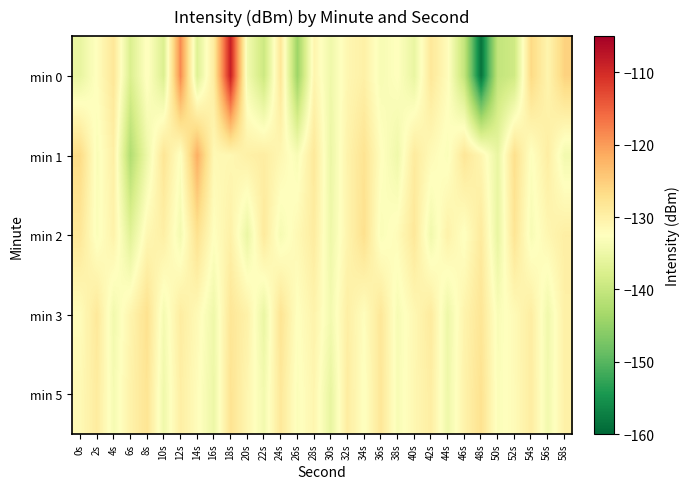

At which category is the sum across all series the highest?

18s